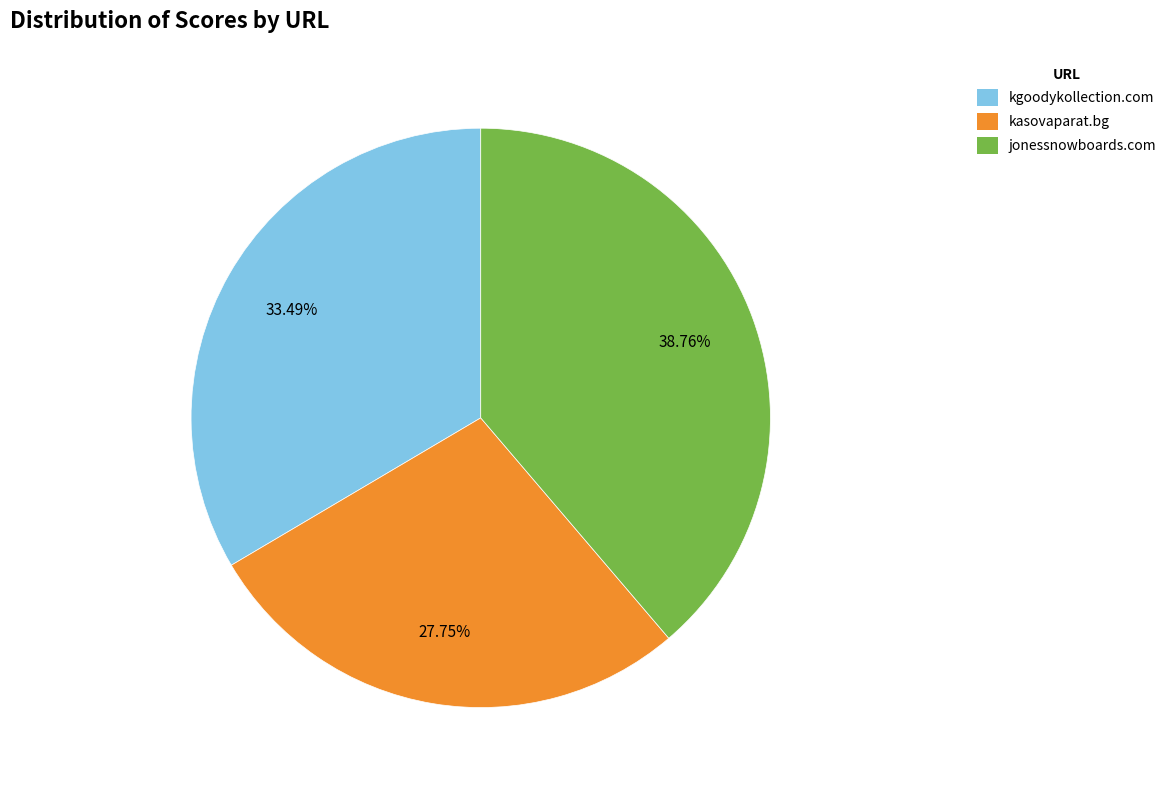

What is the ratio of the value at kasovaparat.bg to the value at jonessnowboards.com?

0.7